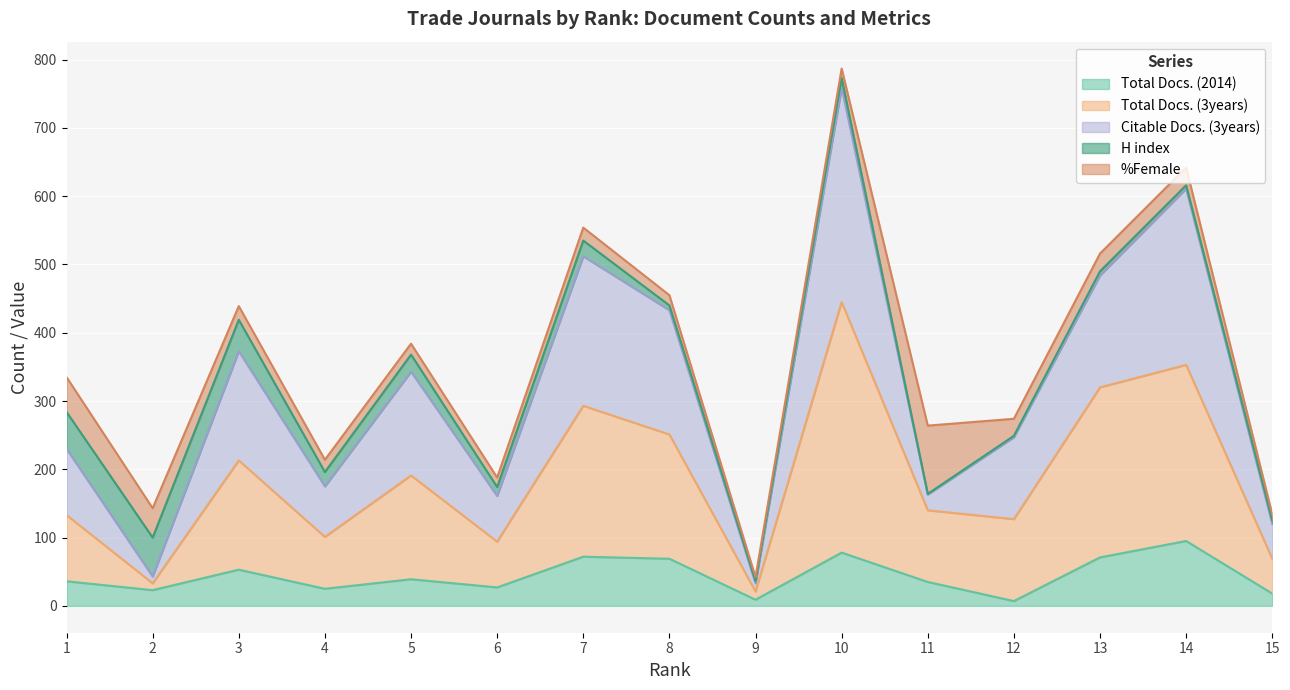

Where does the Total Docs. (3years) series first go above 140?

3